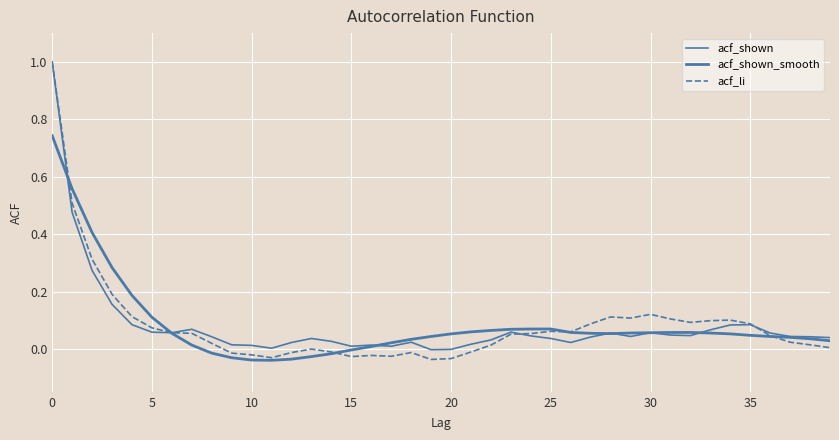

Rank the series by their average value, from highest to lowest.

acf_shown_smooth, acf_li, acf_shown